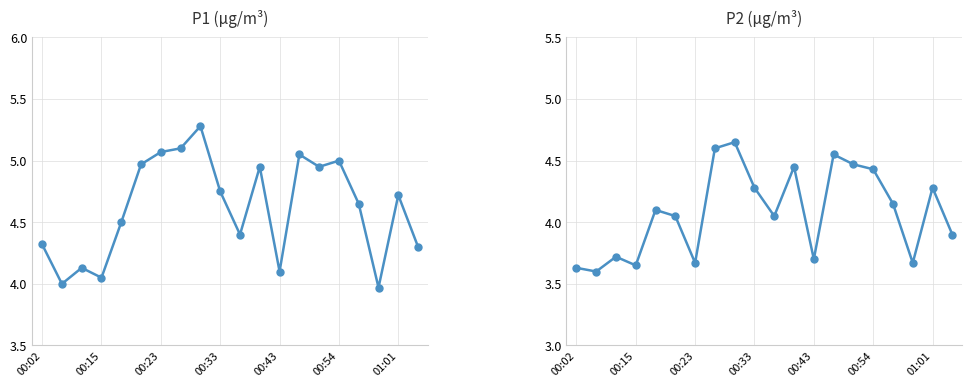

The P2 series shows 5.3 at 10. True or false?

False